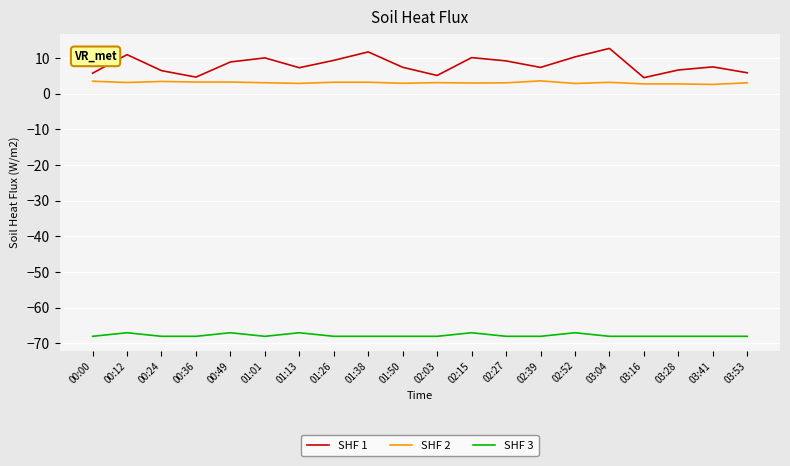

What is the maximum value for SHF 1?

12.7